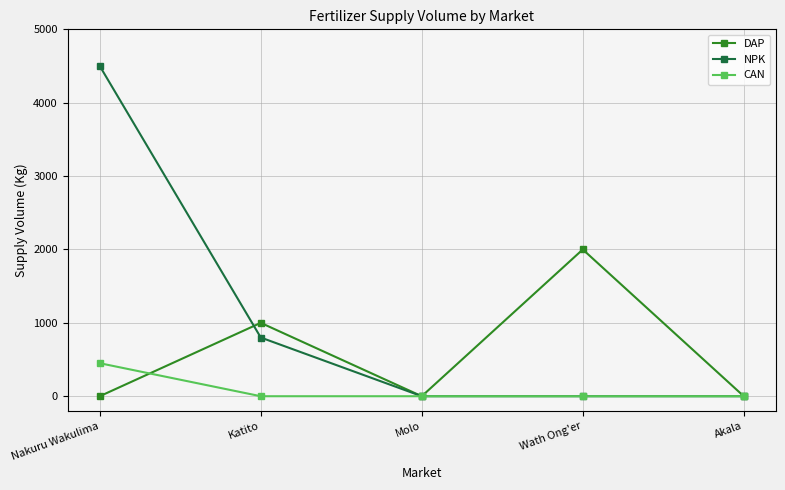

How many categories are shown in the chart?

5